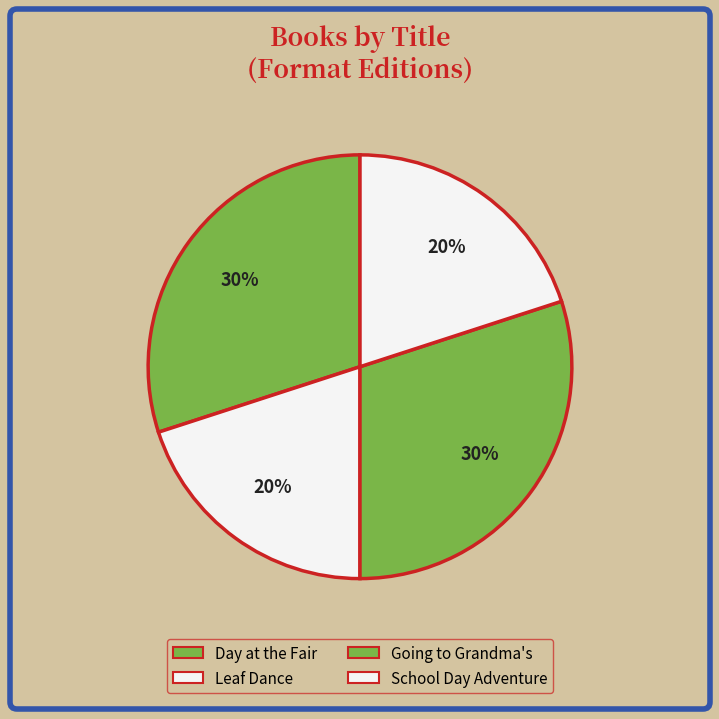

Approximately how many times larger is the value at Day at the Fair compared to Going to Grandma's?

1.0